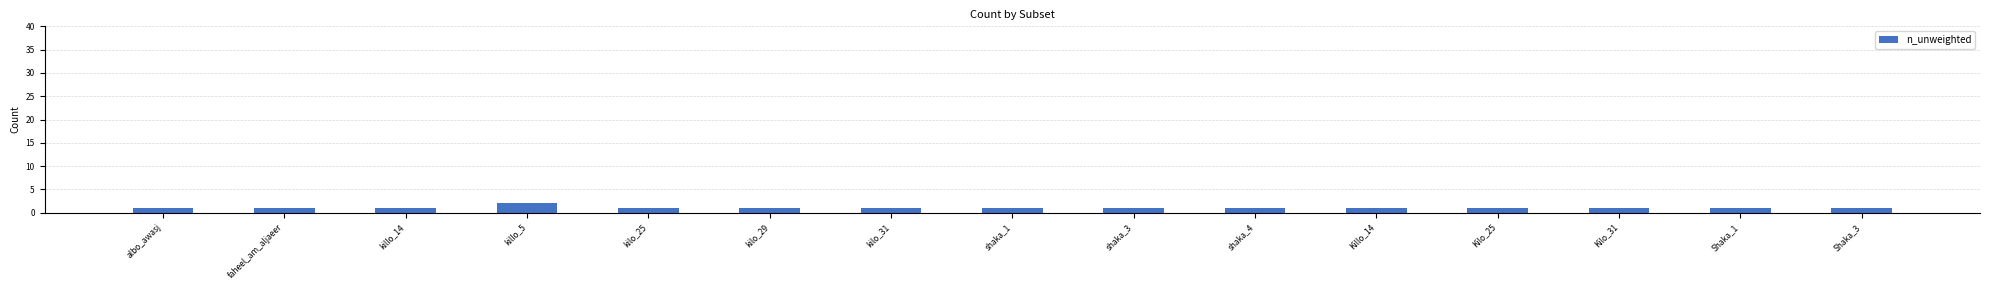

Reading left to right, list all the values displayed in this chart.

albo_awasj=1	faheel_am_aljaeer=1	killo_14=1	killo_5=2	kilo_25=1	kilo_29=1	kilo_31=1	shaka_1=1	shaka_3=1	shaka_4=1	Killo_14=1	Kilo_25=1	Kilo_31=1	Shaka_1=1	Shaka_3=1